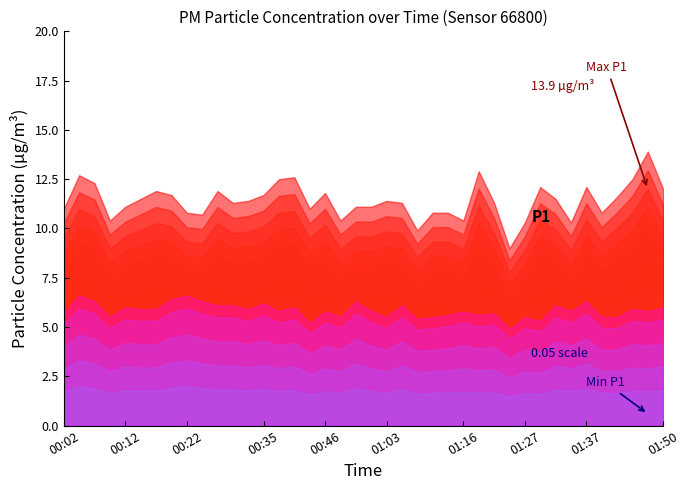

What is the smallest value displayed?

0.5